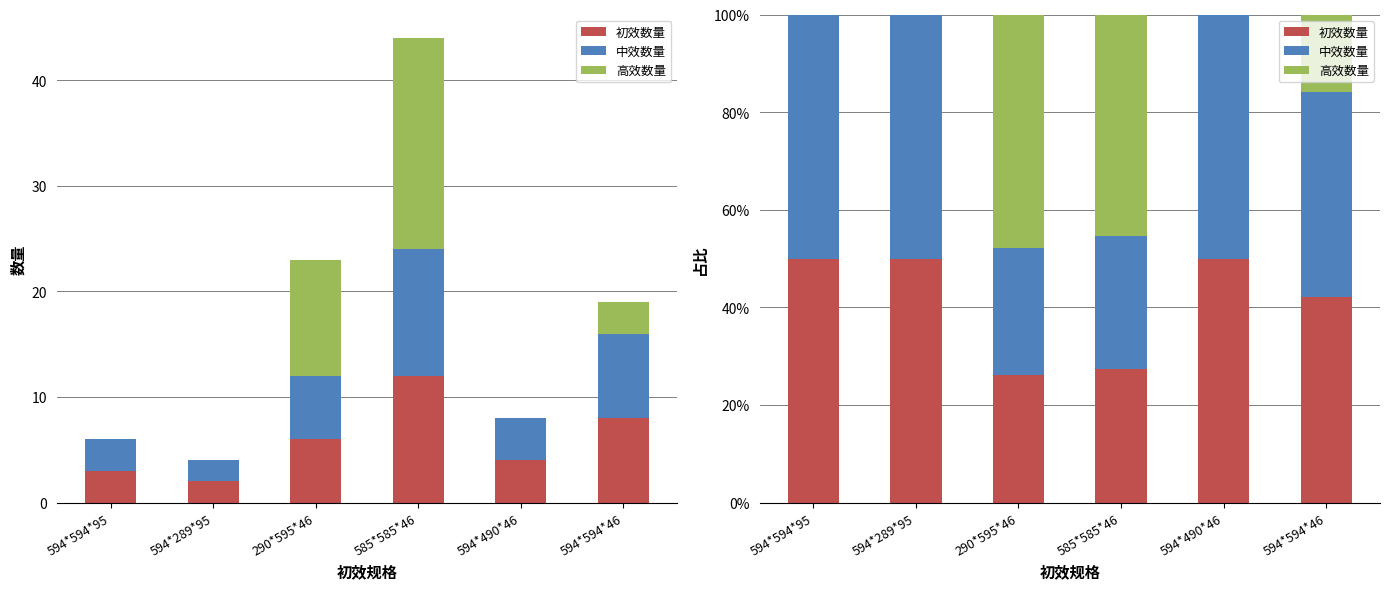

How many distinct data groups are displayed?

3